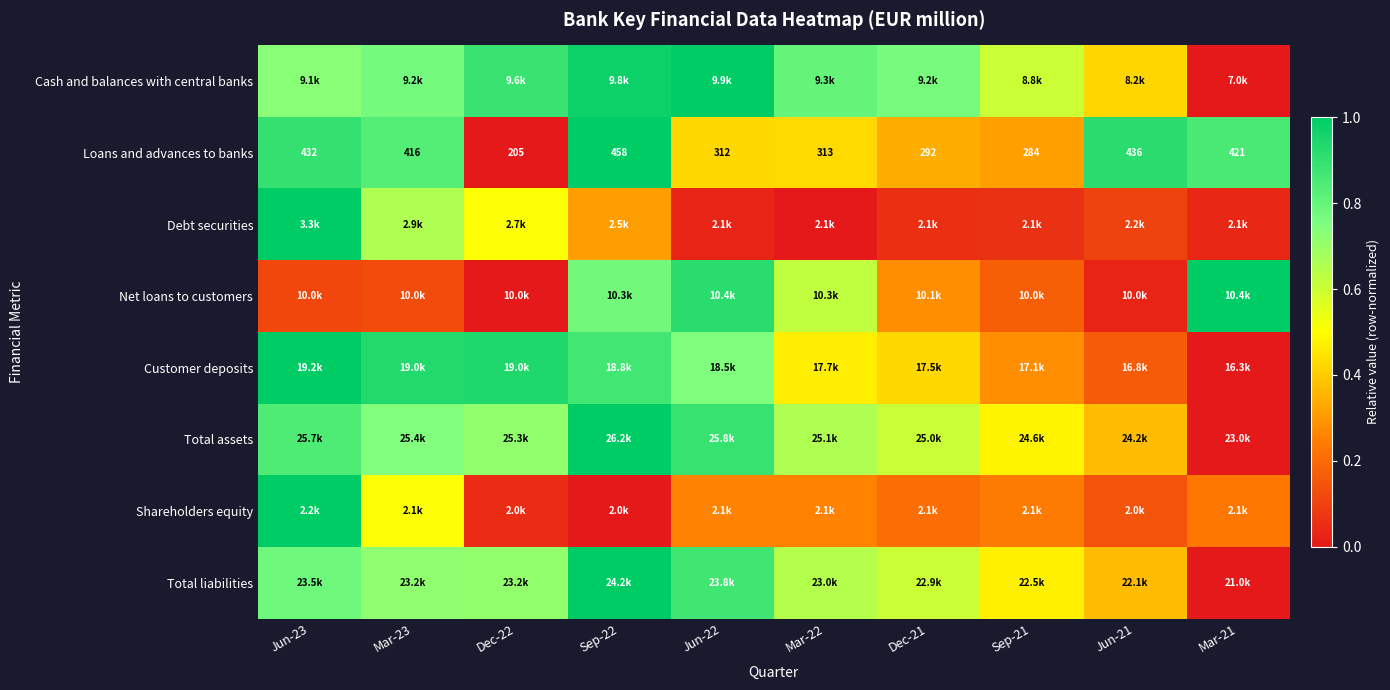

Which category has the highest value in the Total assets series?

Sep-22